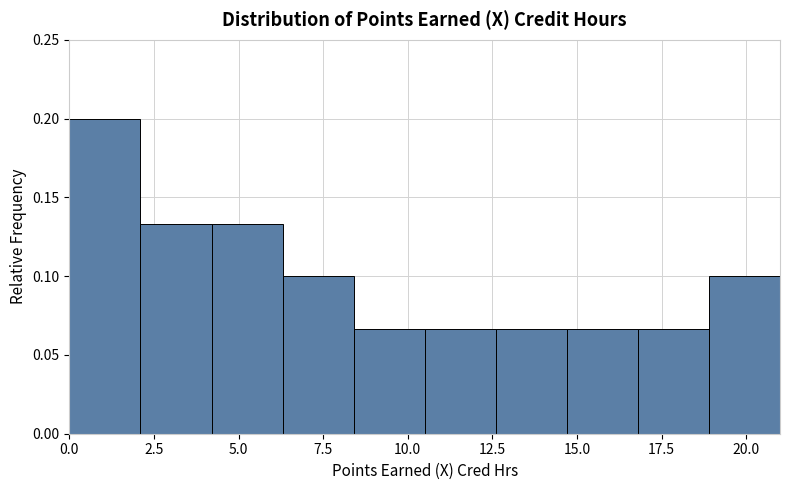

Which range on the x-axis has the tallest bar?

0.0 to 2.1